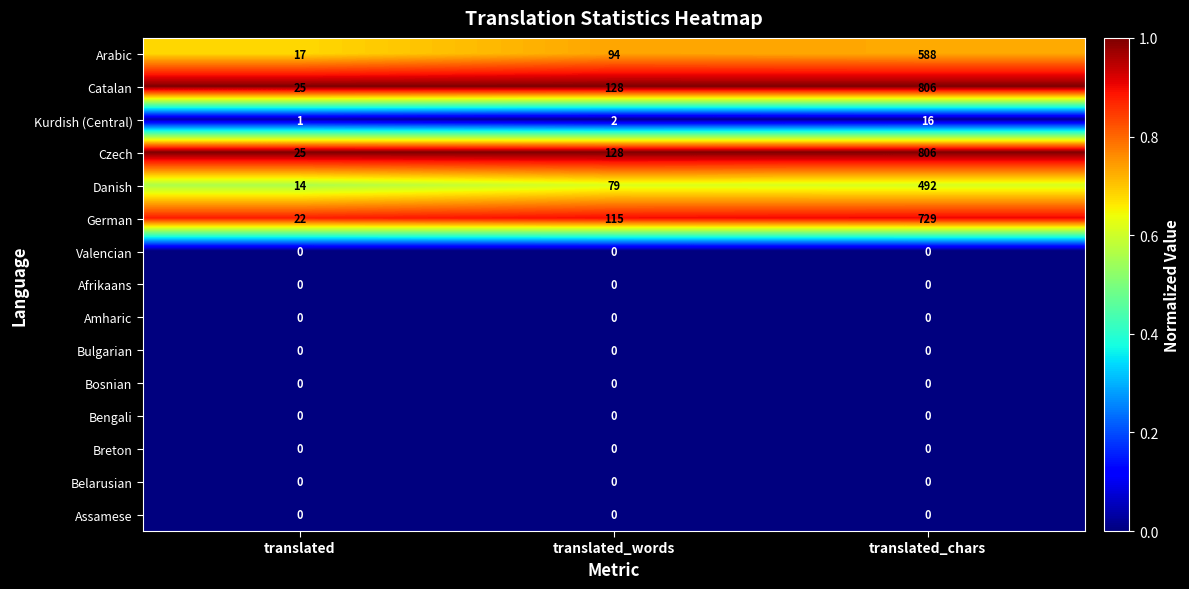

What is the sum of all Kurdish (Central) values?

19